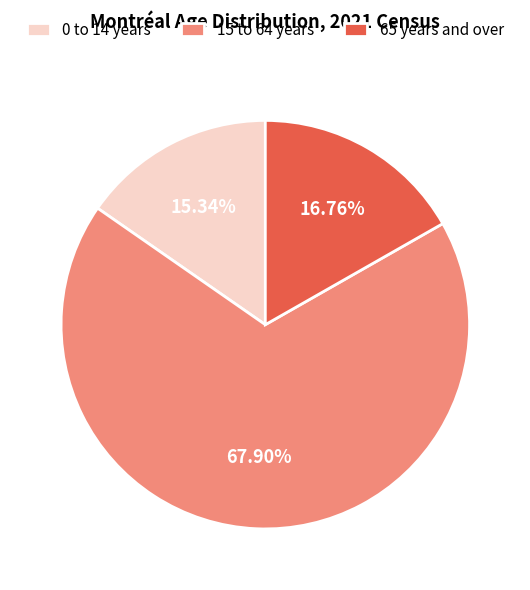

Which category has the biggest portion of the pie?

15 to 64 years